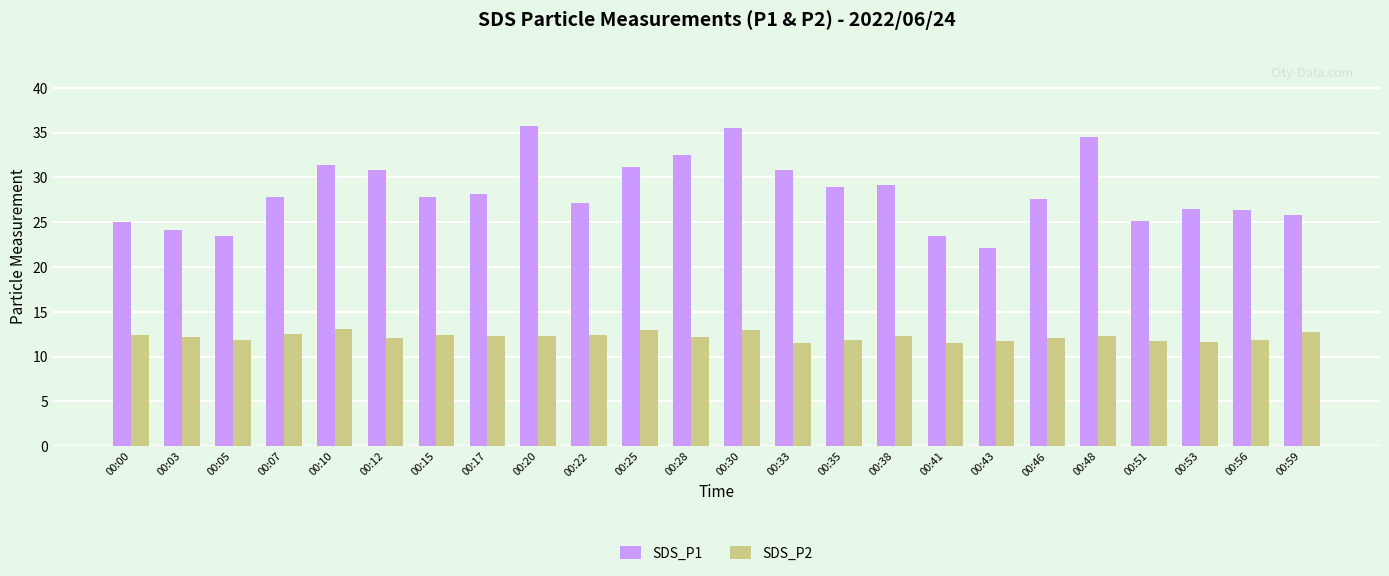

List the series in order of their peak value, highest first.

SDS_P1, SDS_P2